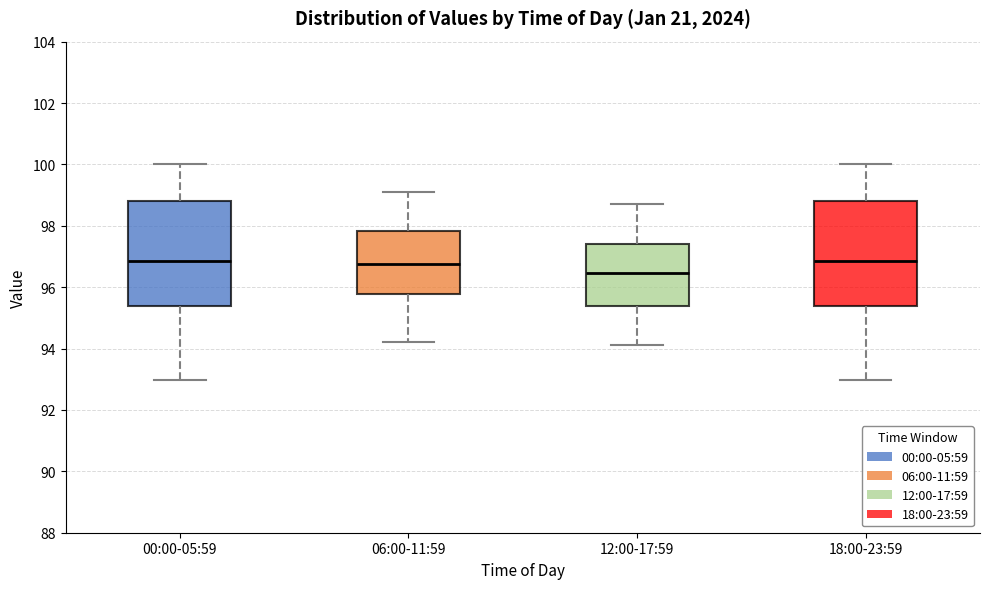

Reading left to right, transcribe this box plot: for each box, give where its median line is, the range the box spans, and where its two whiskers end, as read against the y-axis. The values are not printed on the chart, so give them approximately, as read against the axis.

00:00-05:59: median 96.8, box 95.4 to 98.8, whiskers 93.0 to 100.0
06:00-11:59: median 96.8, box 95.8 to 97.8, whiskers 94.2 to 99.2
12:00-17:59: median 96.4, box 95.4 to 97.4, whiskers 94.2 to 98.8
18:00-23:59: median 96.8, box 95.4 to 98.8, whiskers 93.0 to 100.0